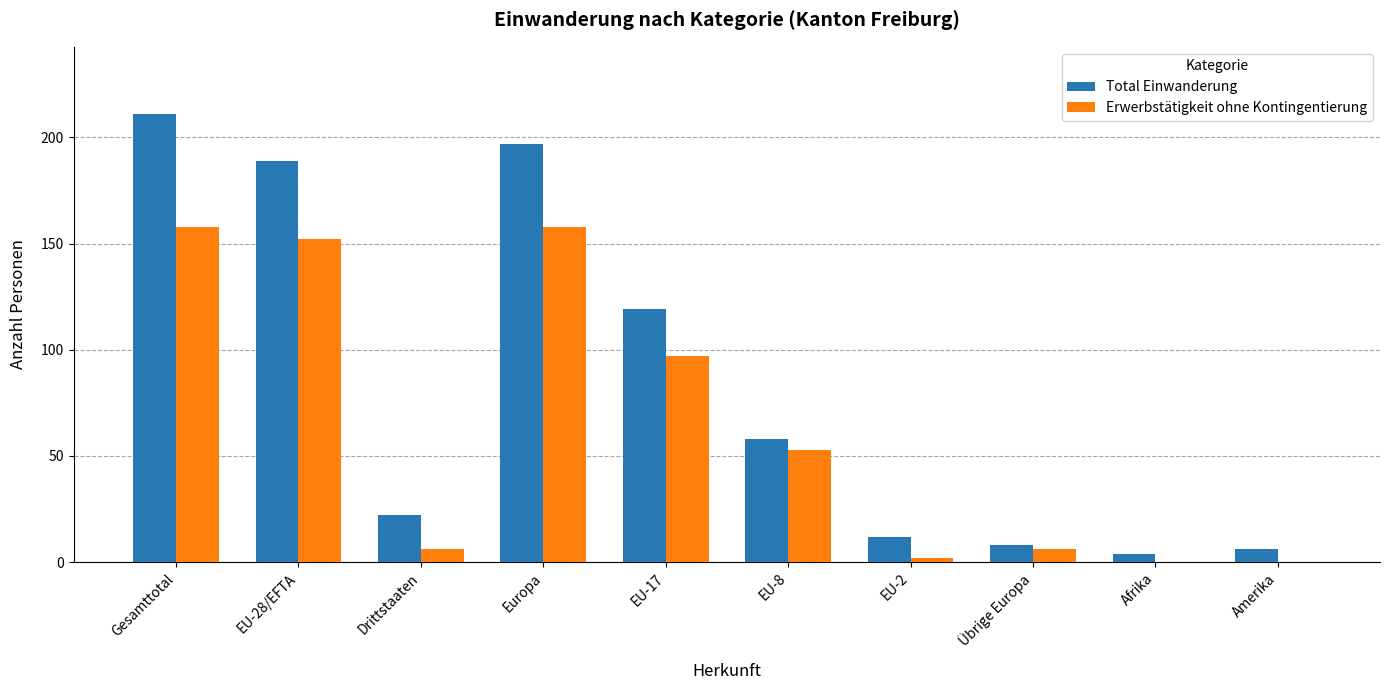

What is the difference between the Total Einwanderung values at EU-2 and Amerika?

6